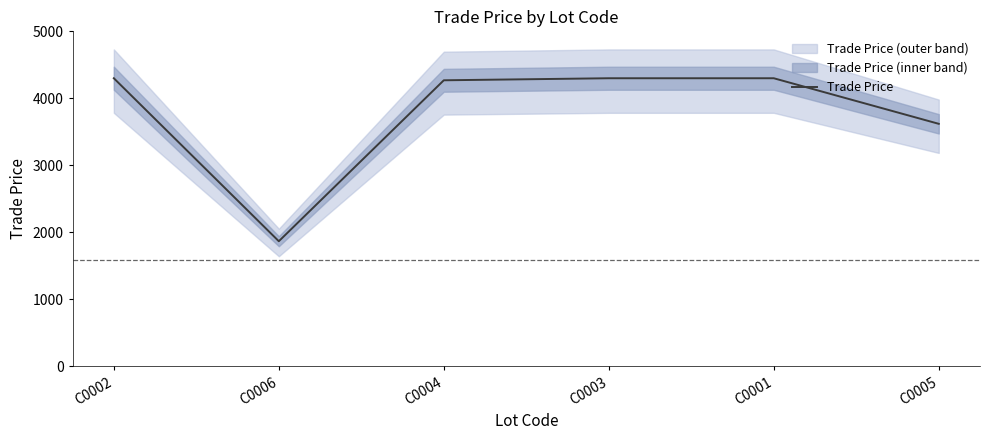

Reading left to right, extract all data points from this chart.

4300.0	1868.0	4269.5	4300.0	4300.0	3619.9